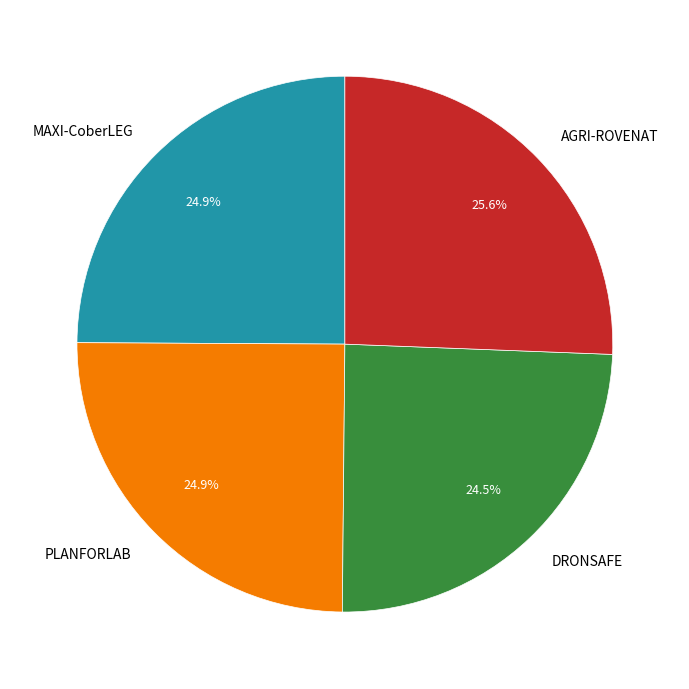

Which has a higher value, AGRI-ROVENAT or PLANFORLAB?

AGRI-ROVENAT